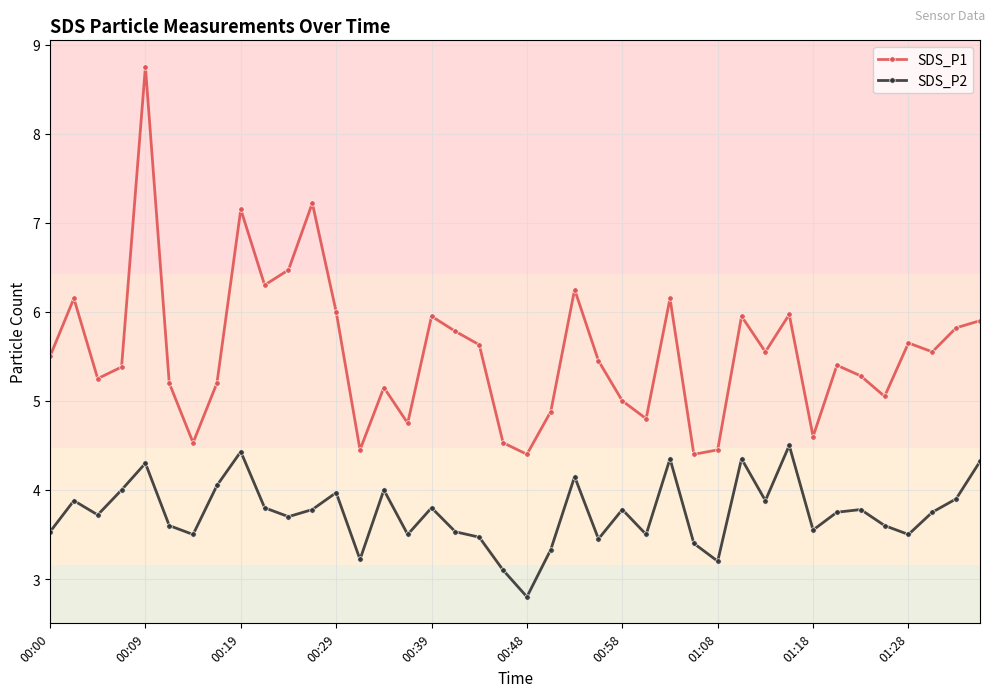

True or false: SDS_P1 has more than 0 points higher than both neighbors.

True